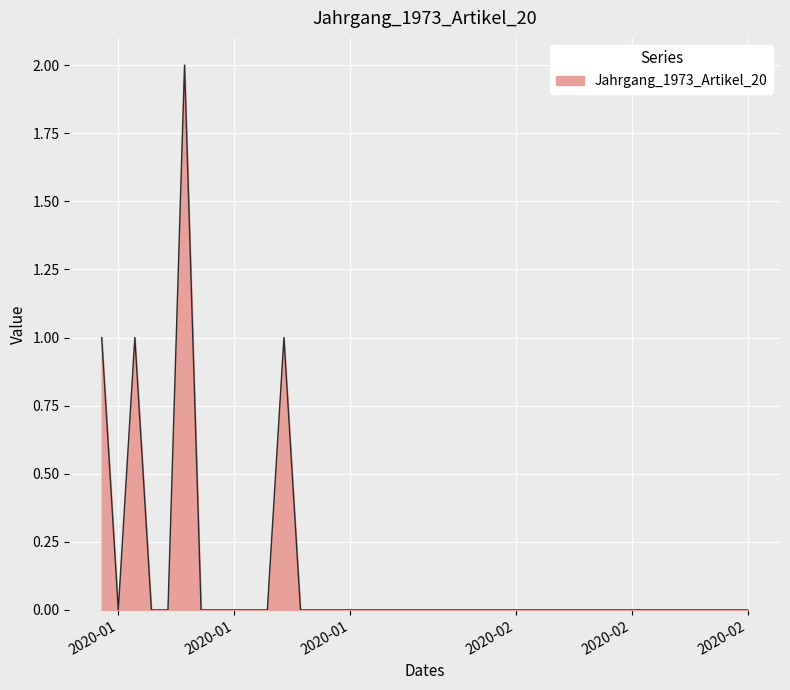

Count the number of categories in the chart.

40